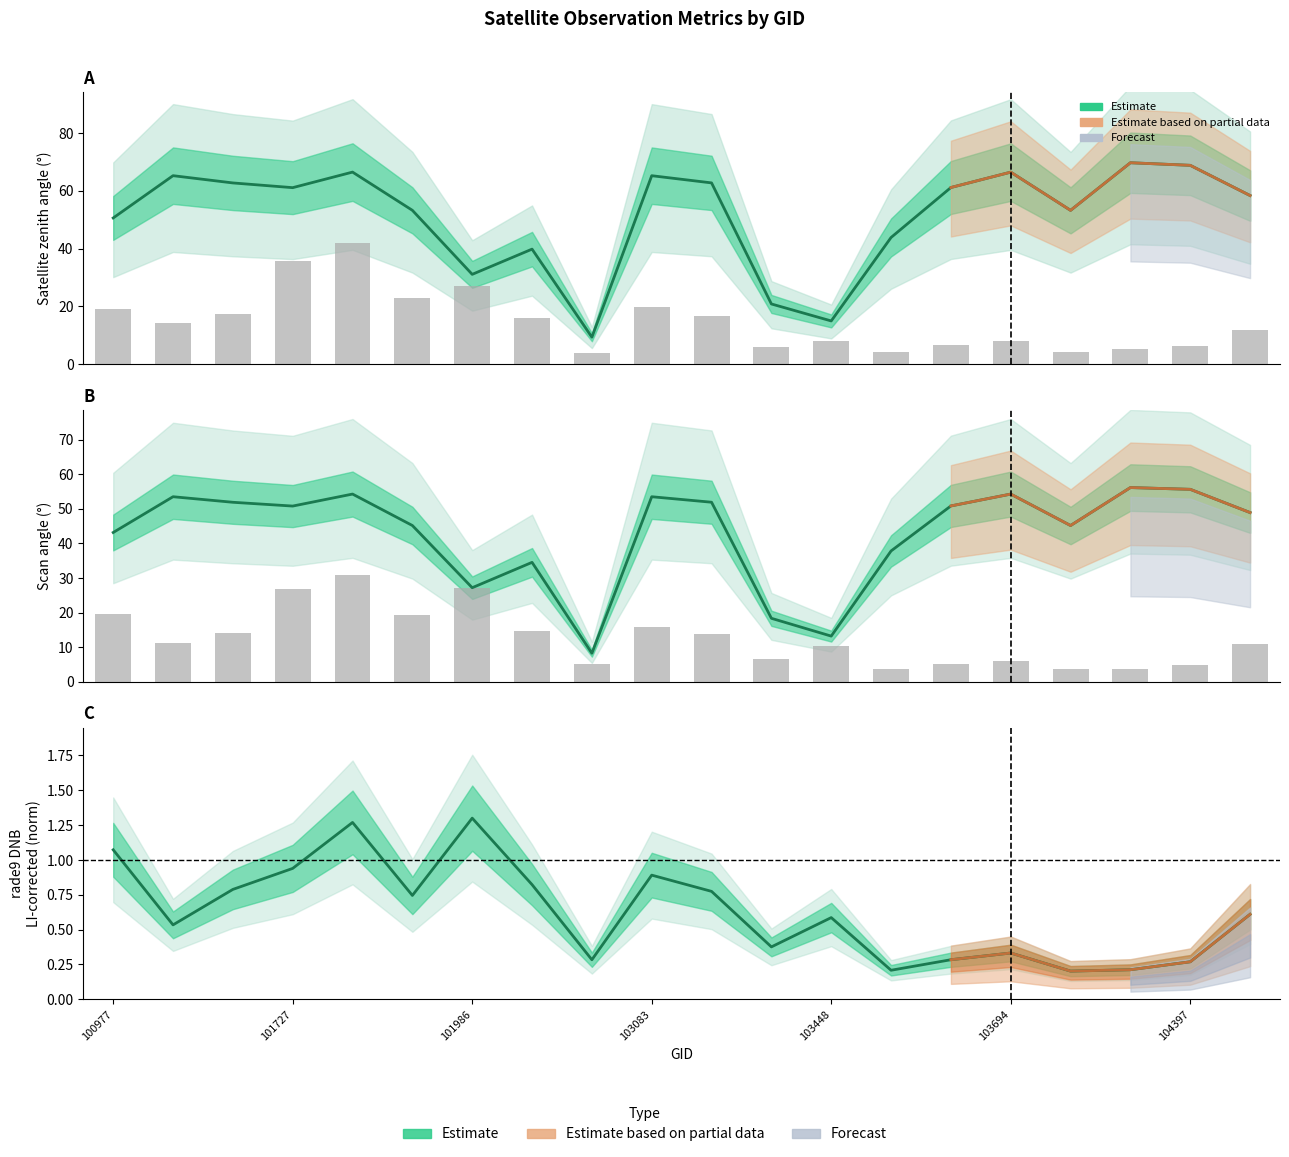

What is the smallest value displayed?

0.2